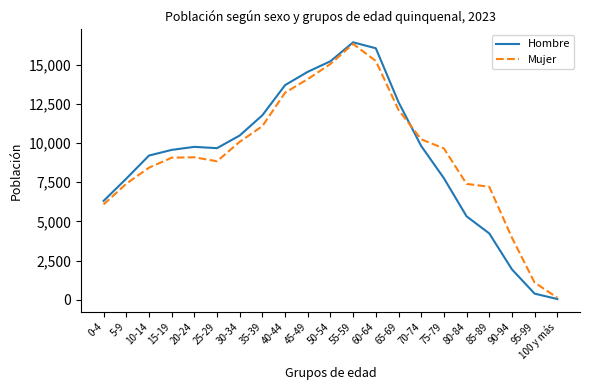

List the series in order of their overall mean, lowest first.

Hombre, Mujer